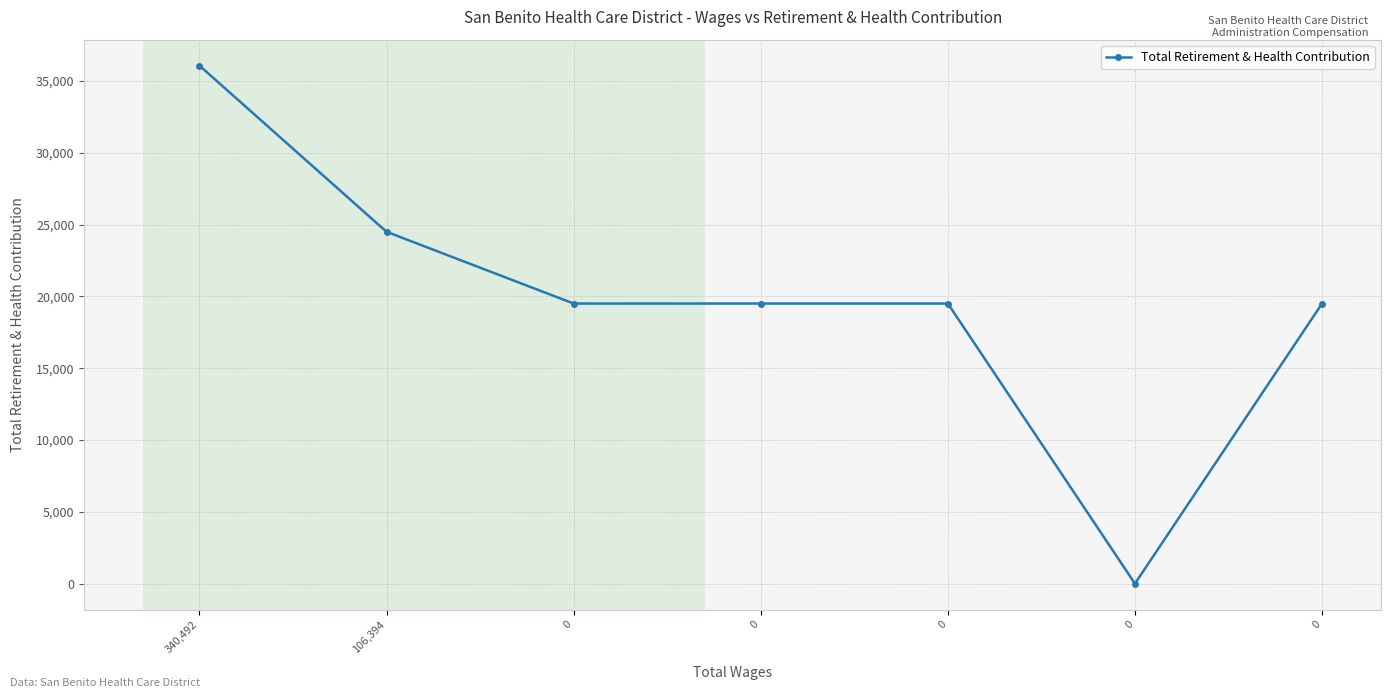

True or false: the data shows 36077 at 340,492.

True